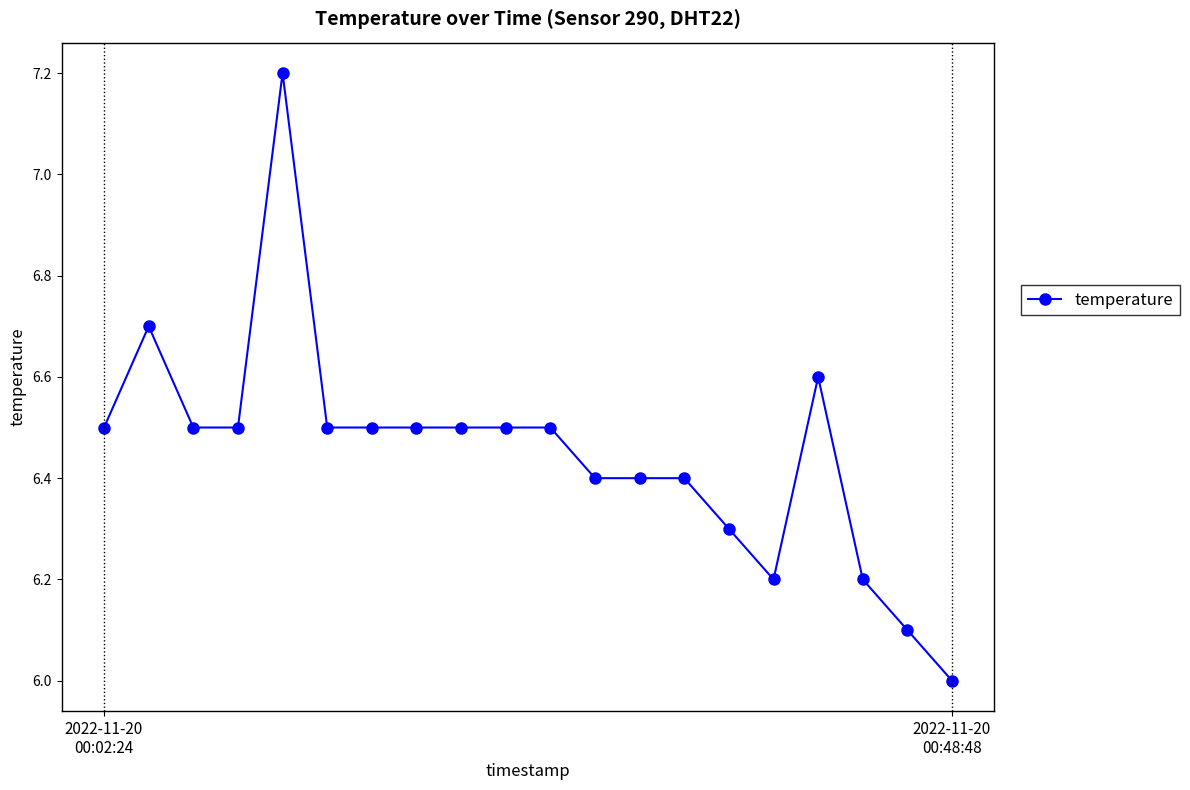

What is the minimum value shown in the chart?

6.0